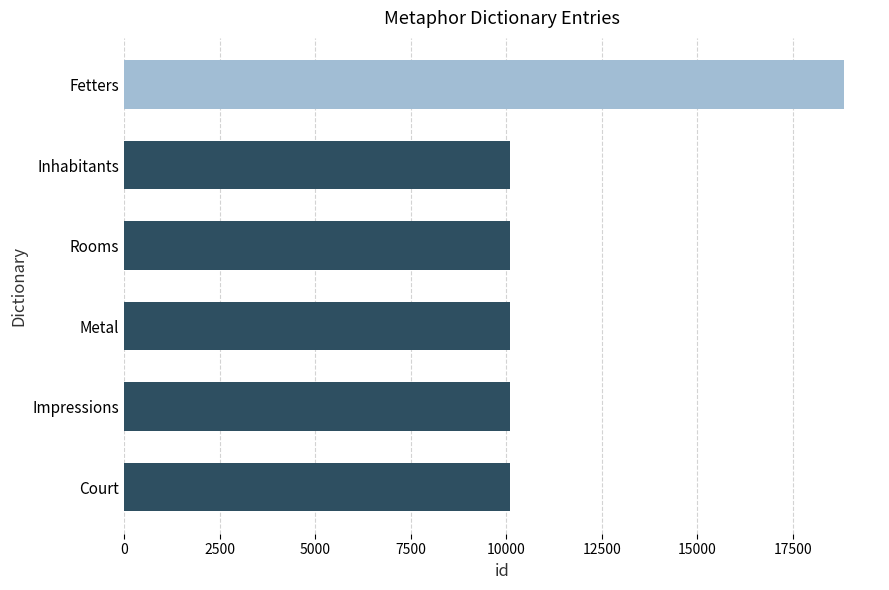

What is the difference between the maximum and minimum values?

8756